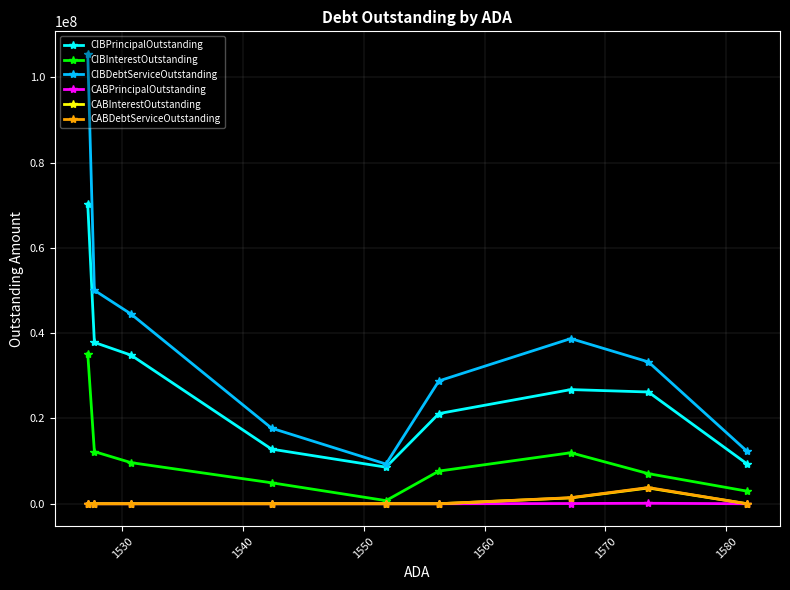

What is the difference between the maximum and second lowest values in the CABPrincipalOutstanding series?

109525.1